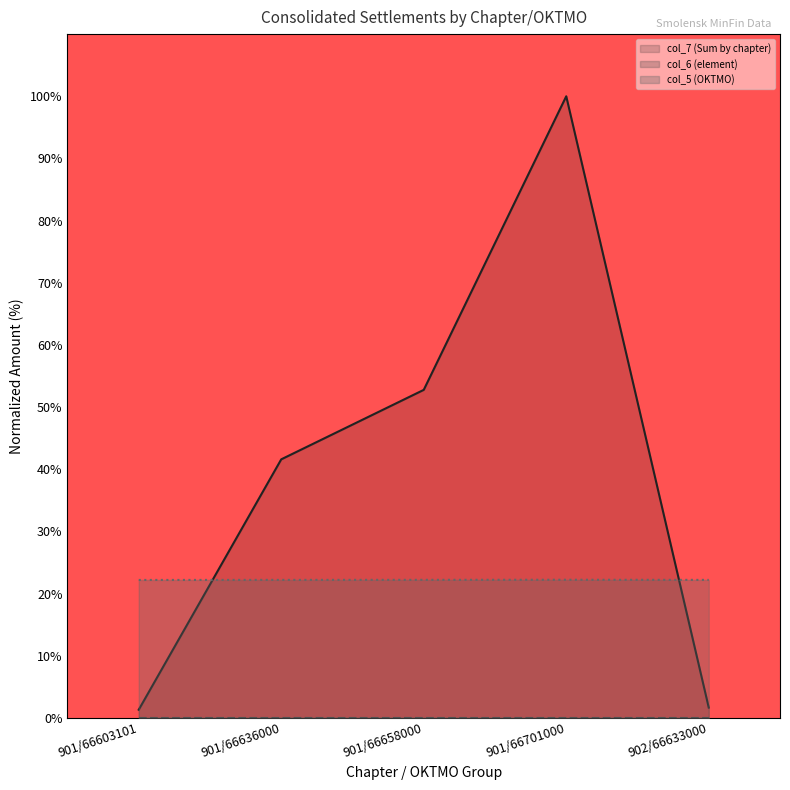

Which series has the largest range (max minus min)?

col_7 (Sum by chapter)